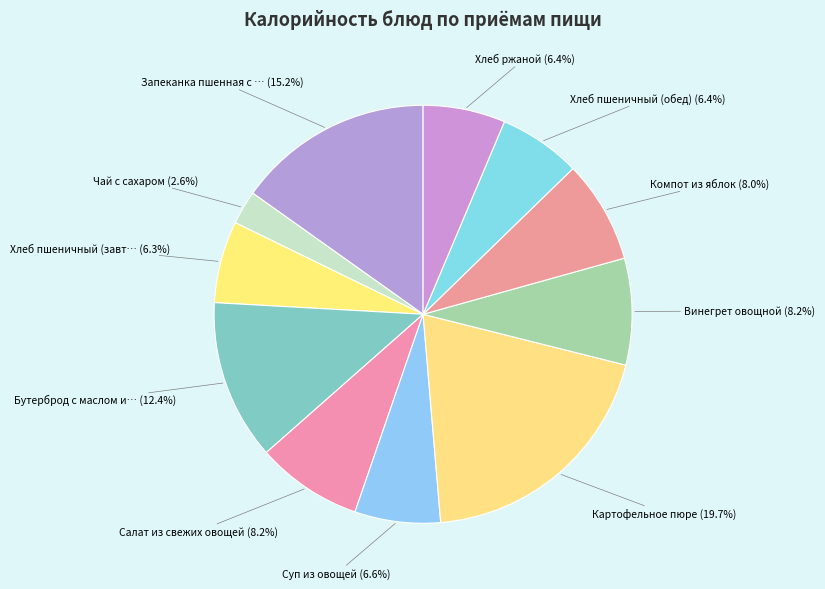

What is the largest slice in the pie chart?

Картофельное пюре